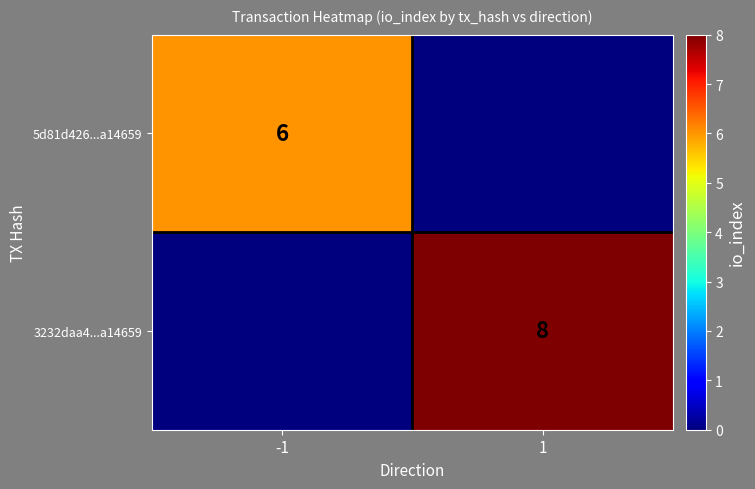

True or false: 3232daa4...a14659 has a value of 8 at 1.

True